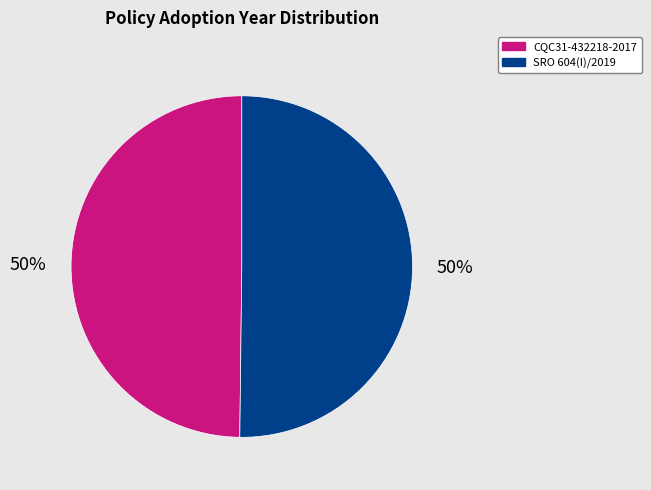

Is the sum of CQC31-432218-2017 and SRO 604(I)/2019 greater than half?

Yes